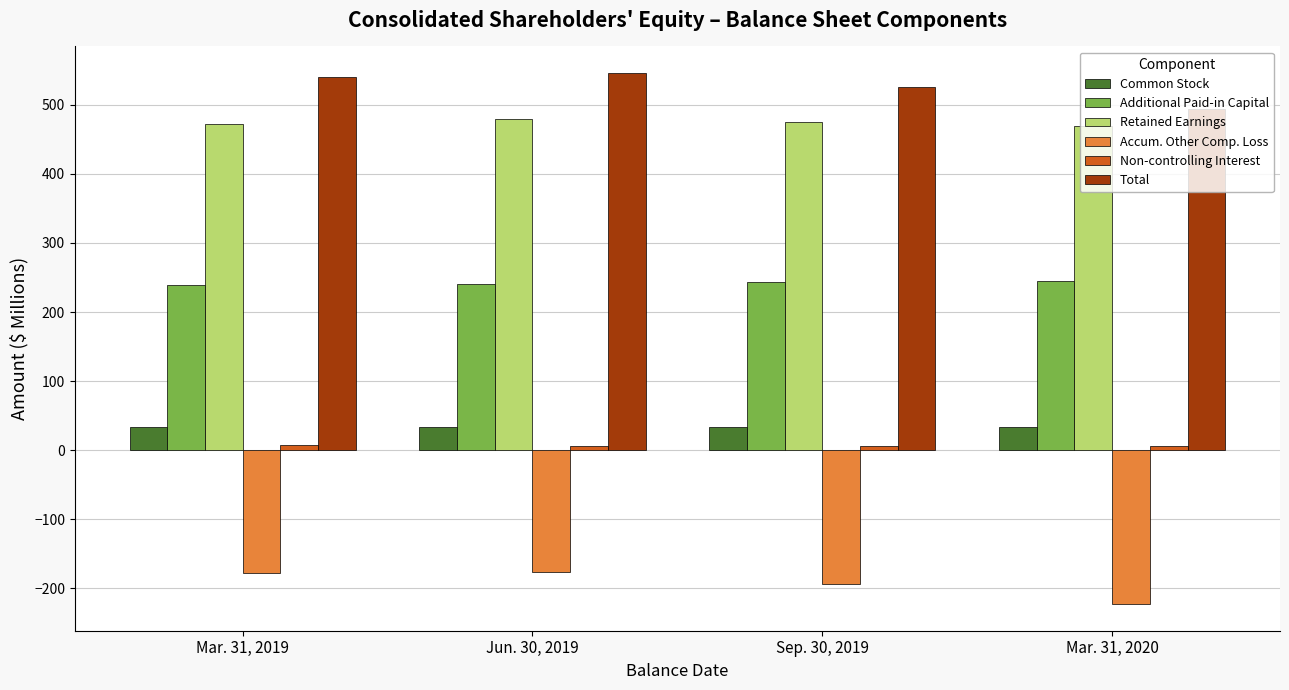

Does the chart contain stacked bars?

No